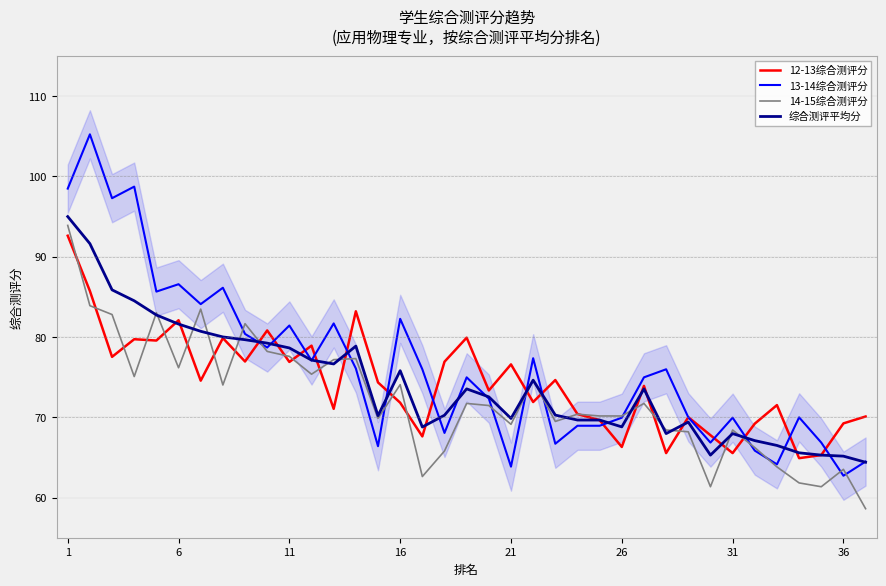

What is the average value of the 综合测评平均分 series?

74.2